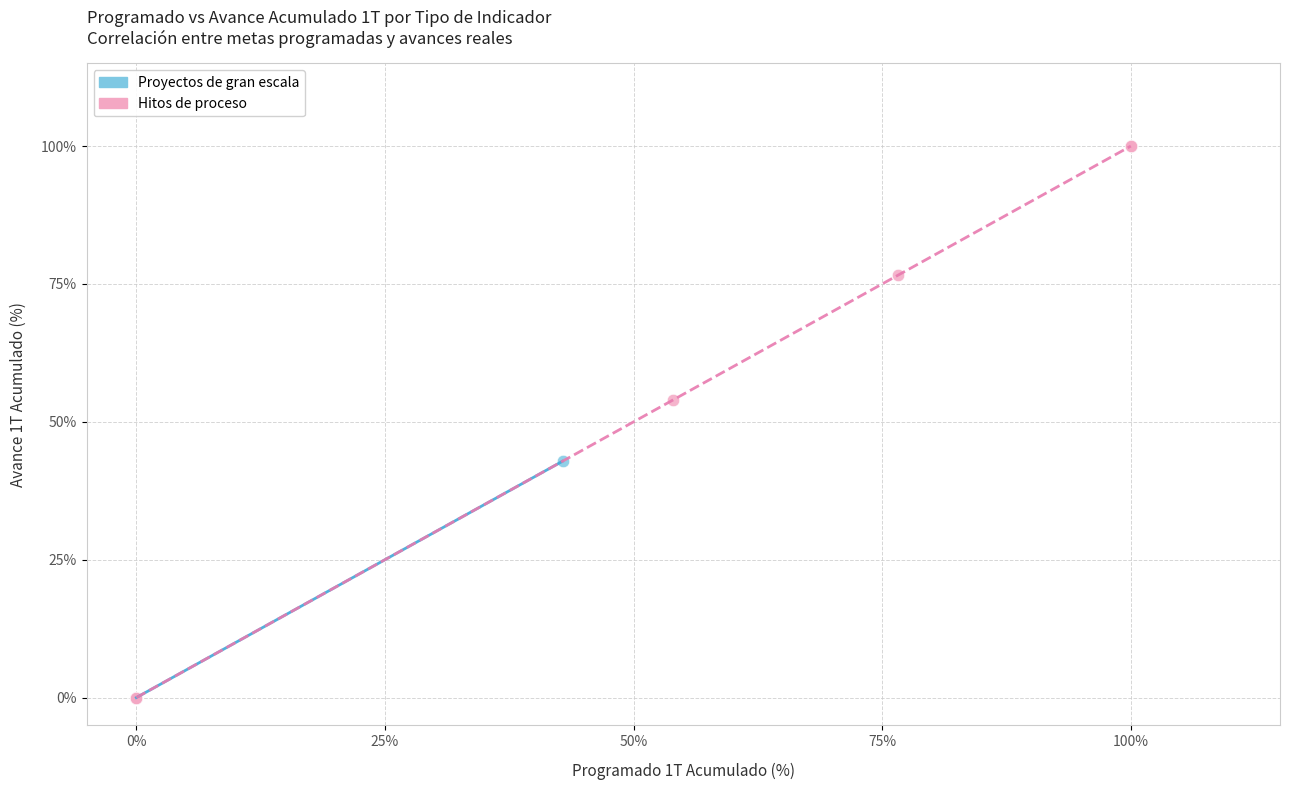

What are all the series names shown in the legend?

Proyectos de gran escala, Hitos de proceso